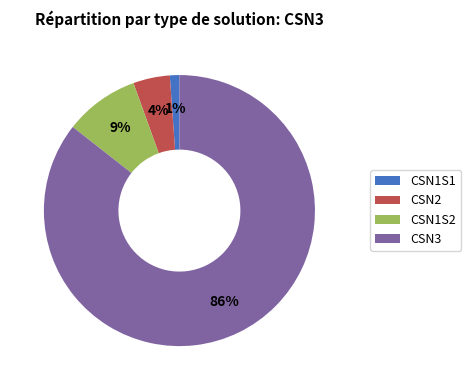

How many slices are in this pie chart?

4